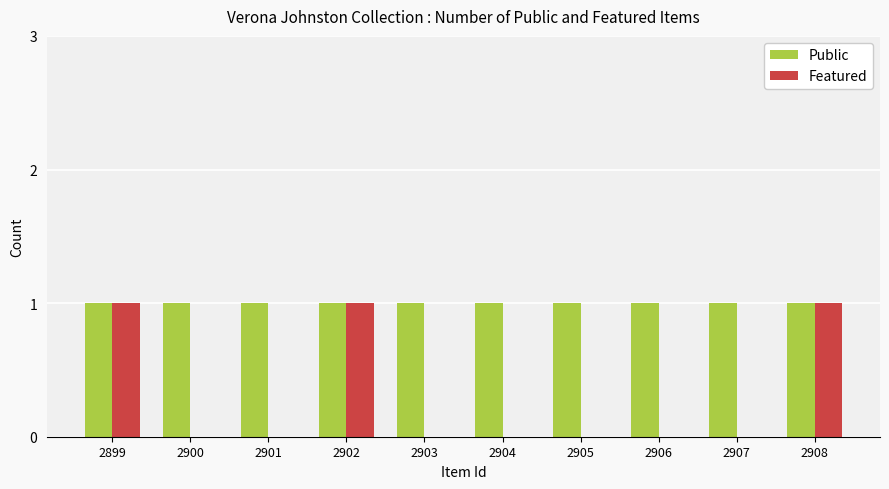

Between 2905 and 2908, which series saw the biggest shift?

Featured